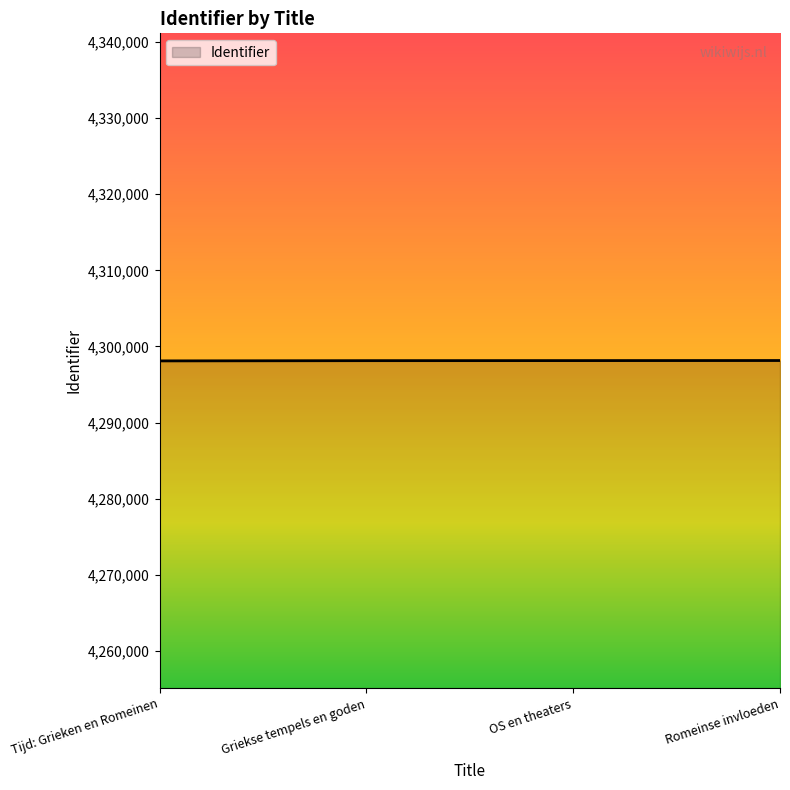

True or false: the data shows 4298141 at OS en theaters.

True